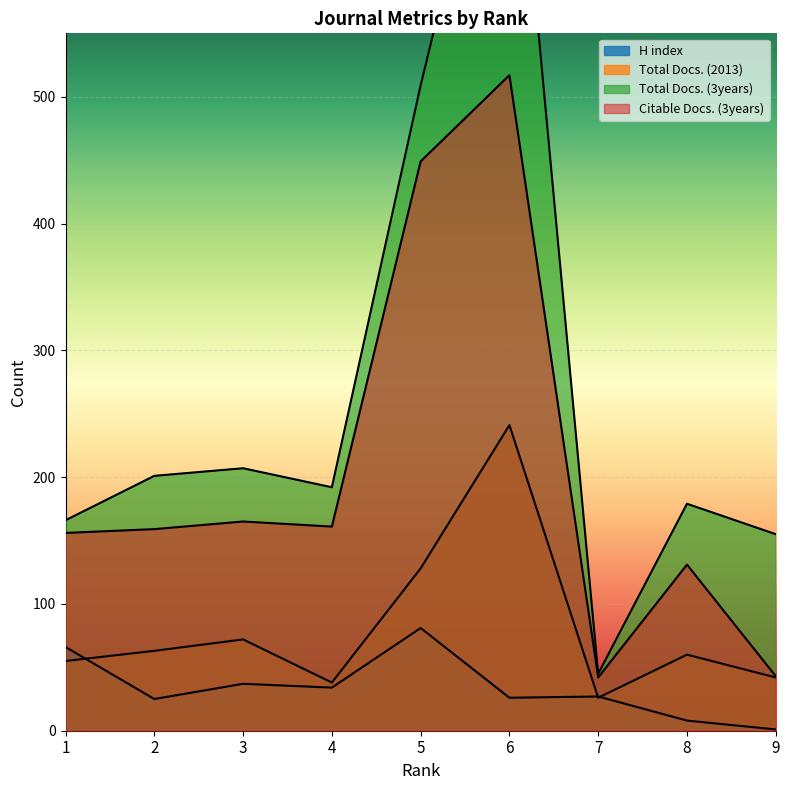

Where does the Total Docs. (3years) series first go above 192?

2